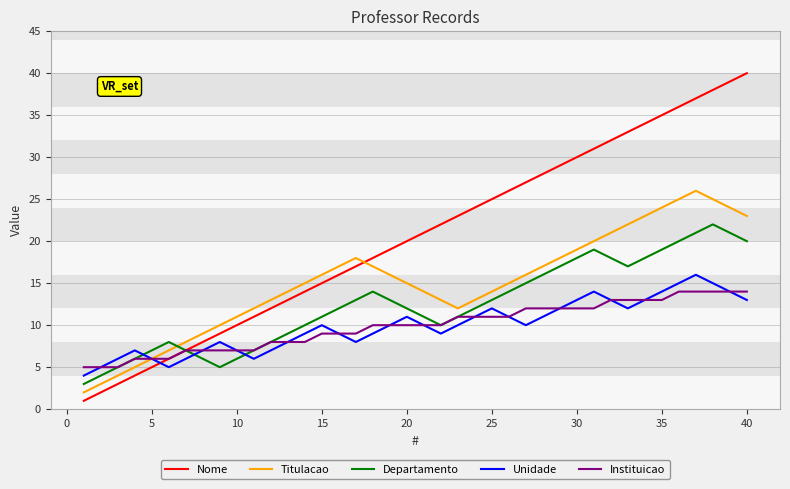

What is the greatest value displayed?

40